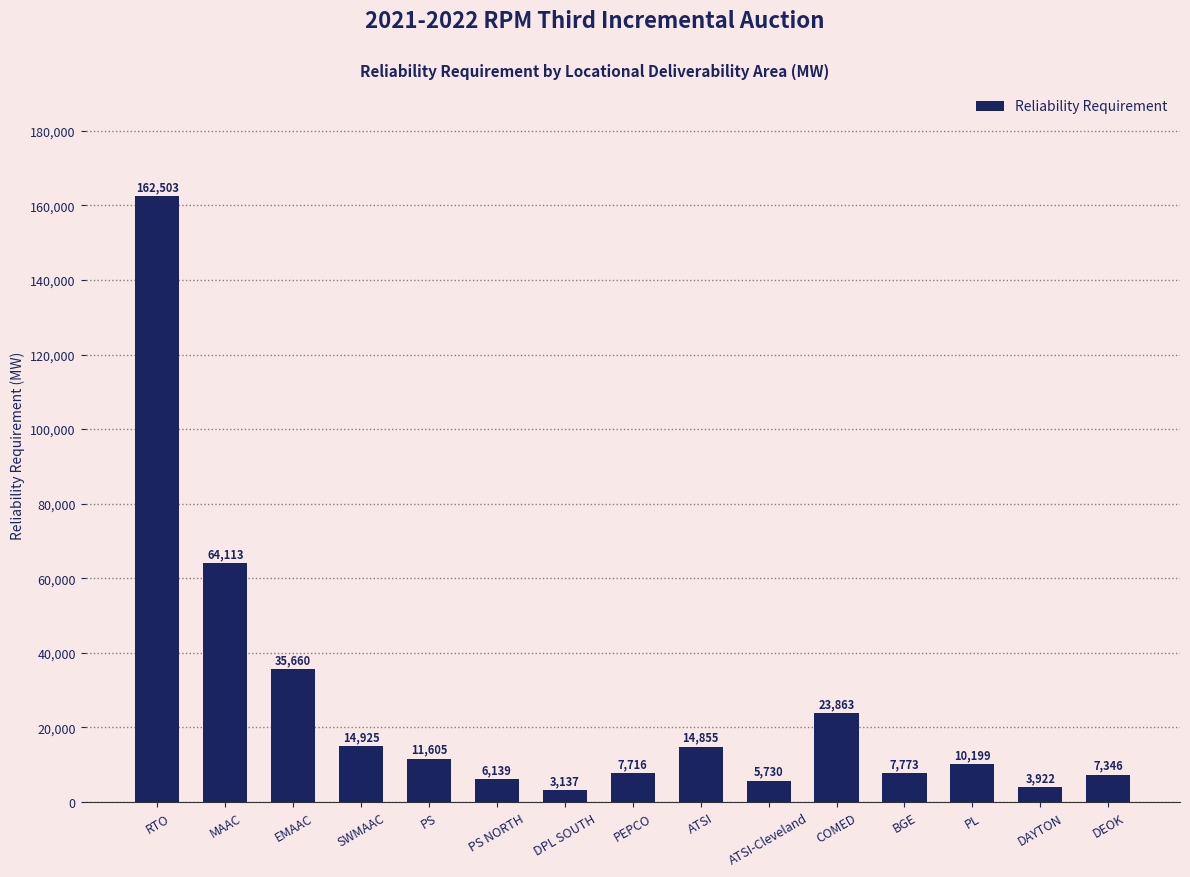

What is the label of the 1st bar from the right?

DEOK